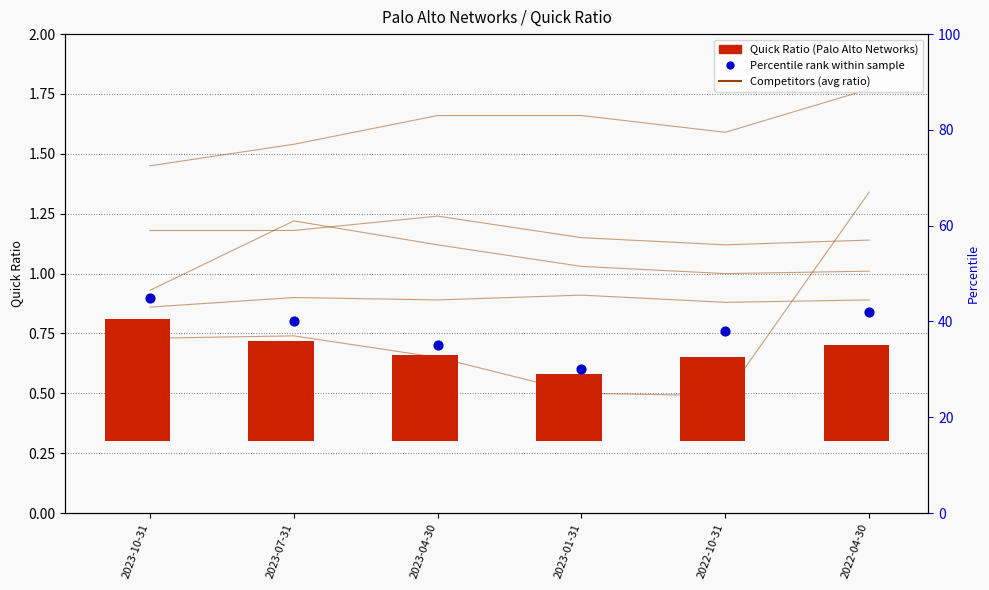

Which series contains the lowest Y value?

Oracle Corp.